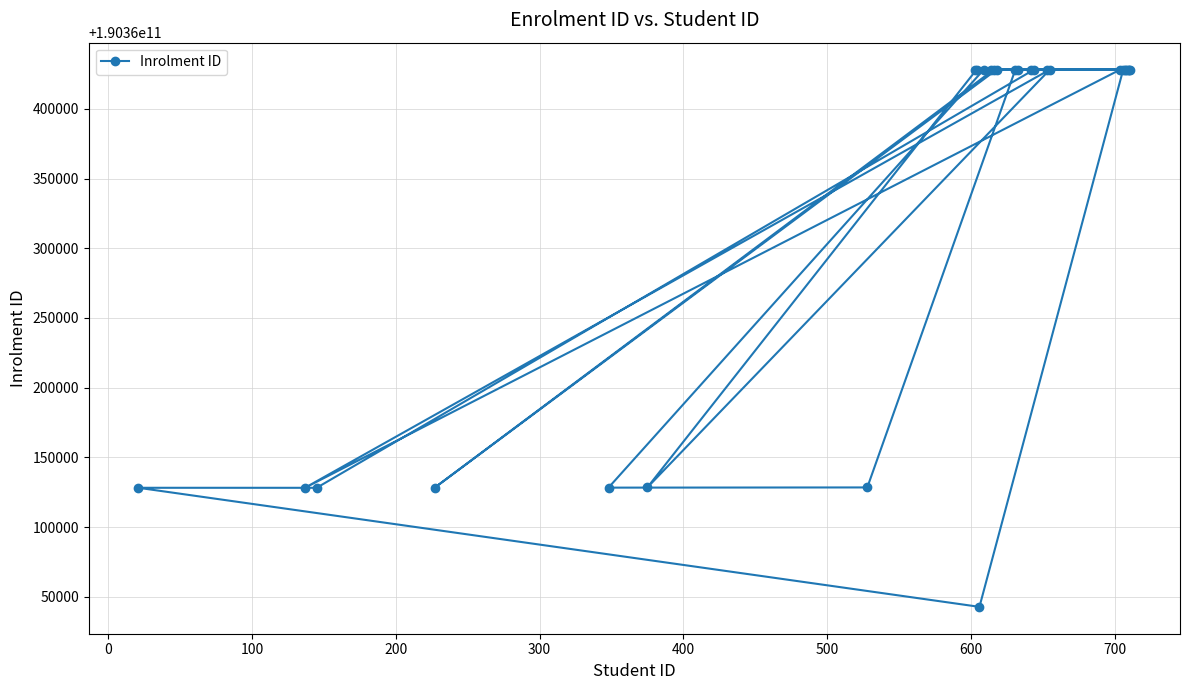

What is the minimum value shown in the chart?

190360042812